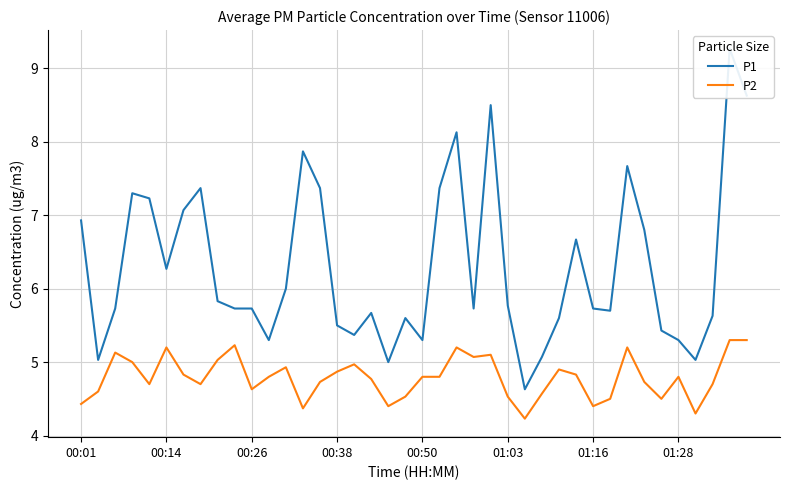

Which has a higher value, 12 or 24?

24